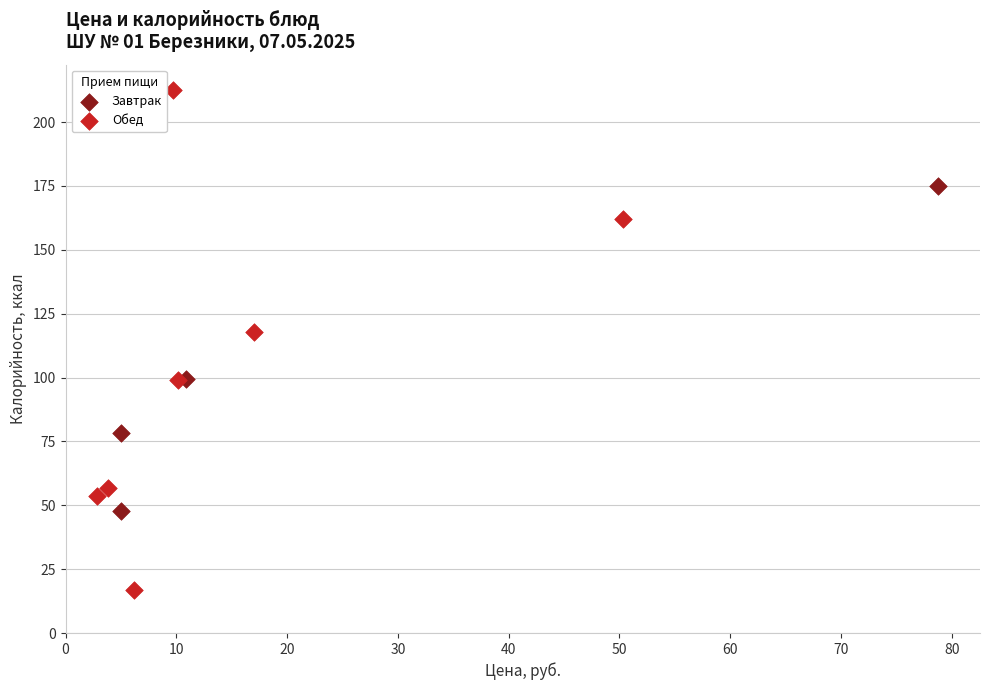

Which series has the widest spread of Y values?

Обед